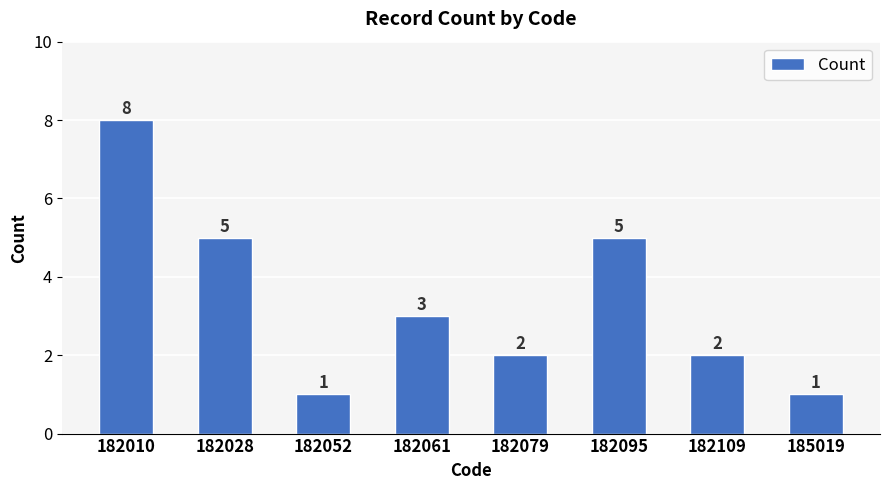

Which has a higher value, 182052 or 182010?

182010